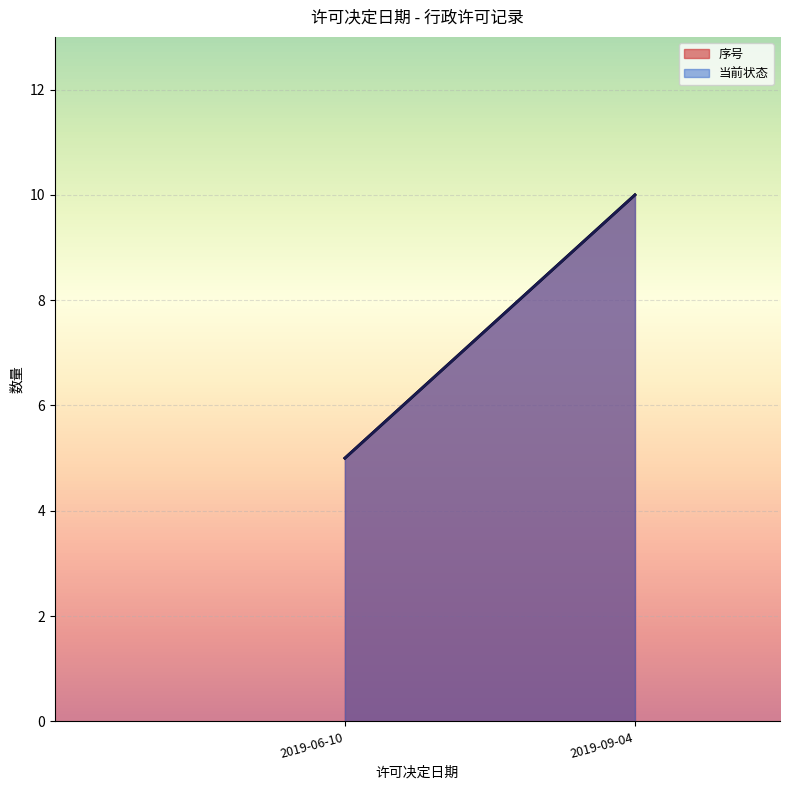

Does the chart display data point markers on the line(s)?

No